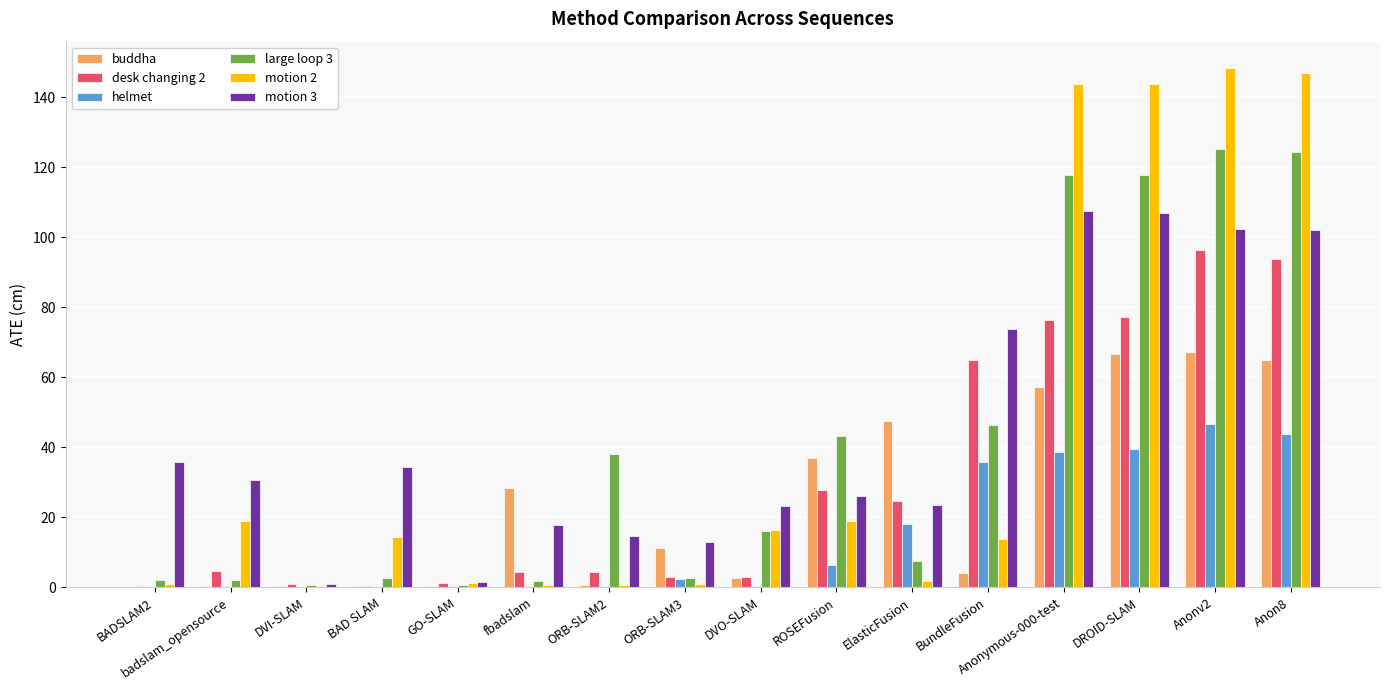

The motion 2 series shows 4.6 at DVO-SLAM. True or false?

False